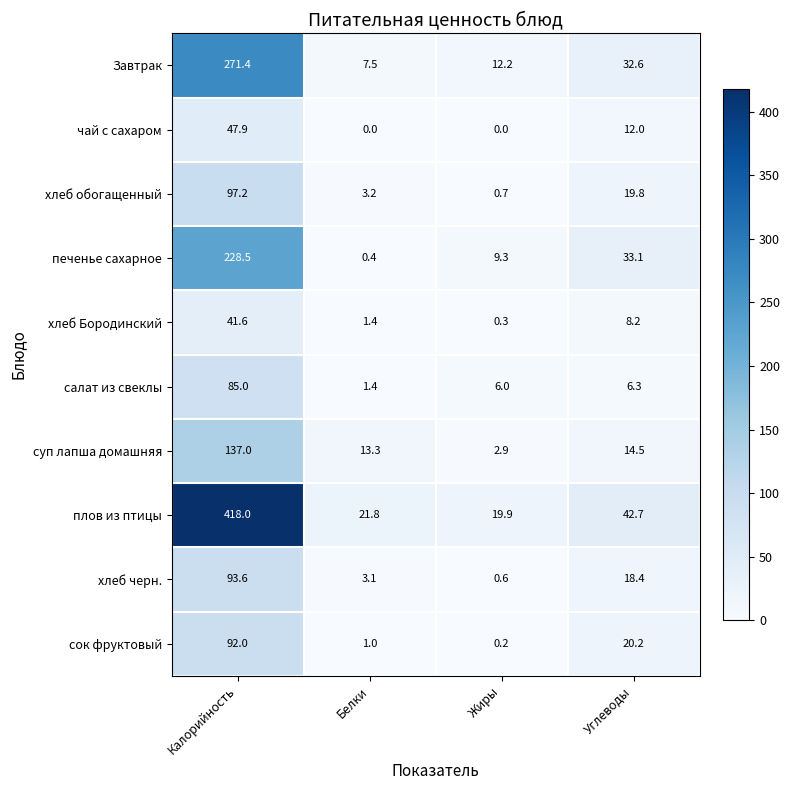

Is it true that сок фруктовый equals 92.0 at Калорийность?

True